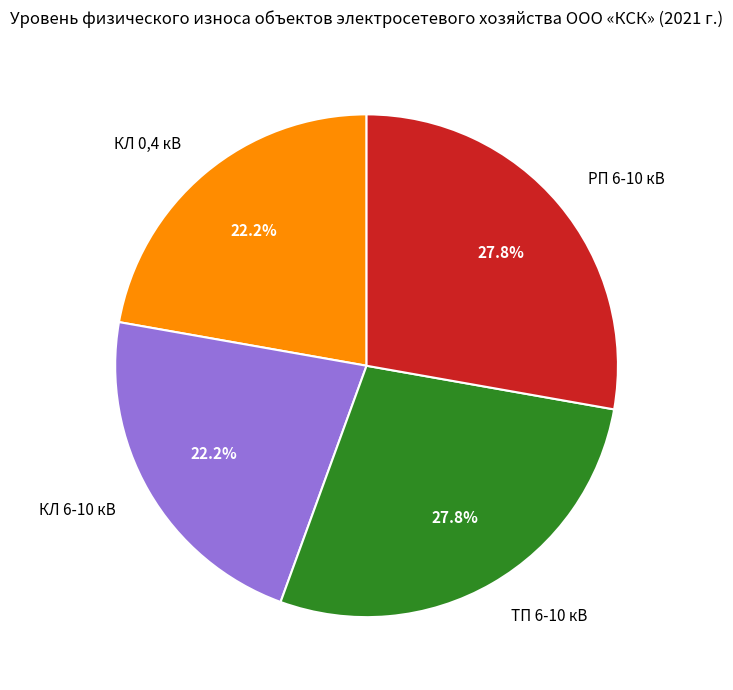

What portion of the pie excludes КЛ 0,4 кВ?

77.8%